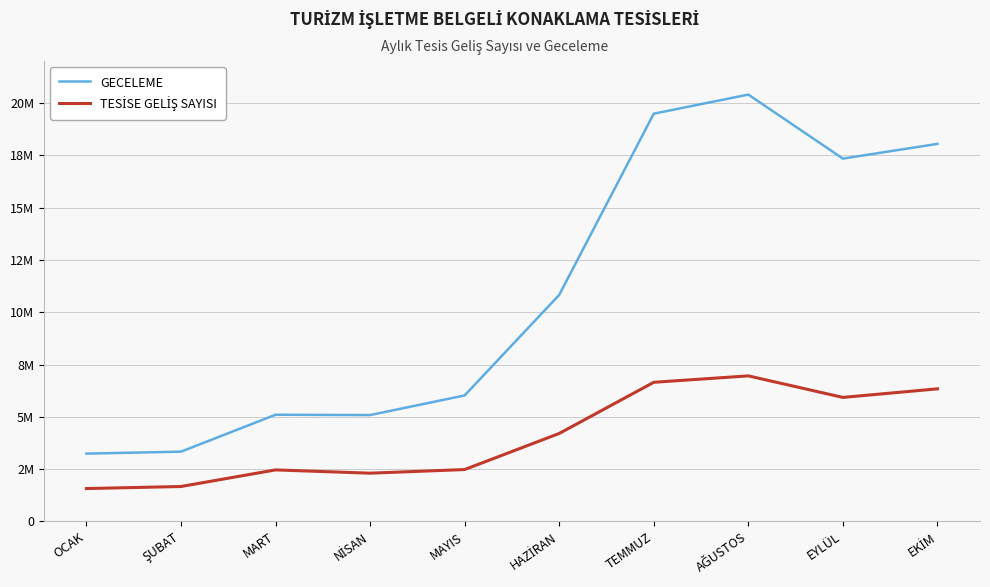

Is this an area chart (filled region under the line)?

No